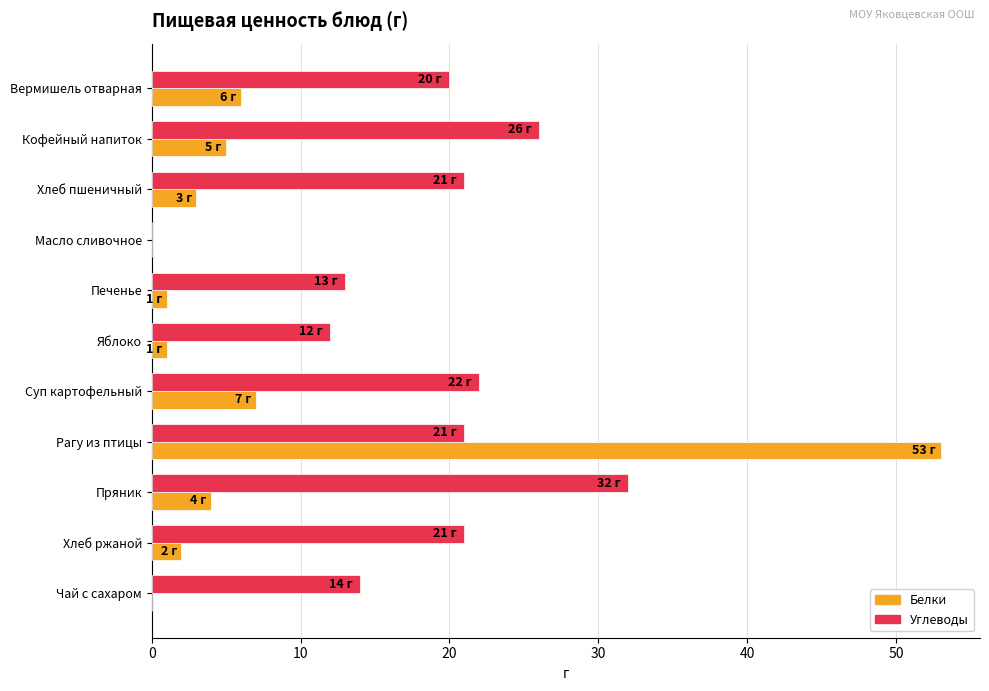

What are all the series names shown in the legend?

Белки, Углеводы